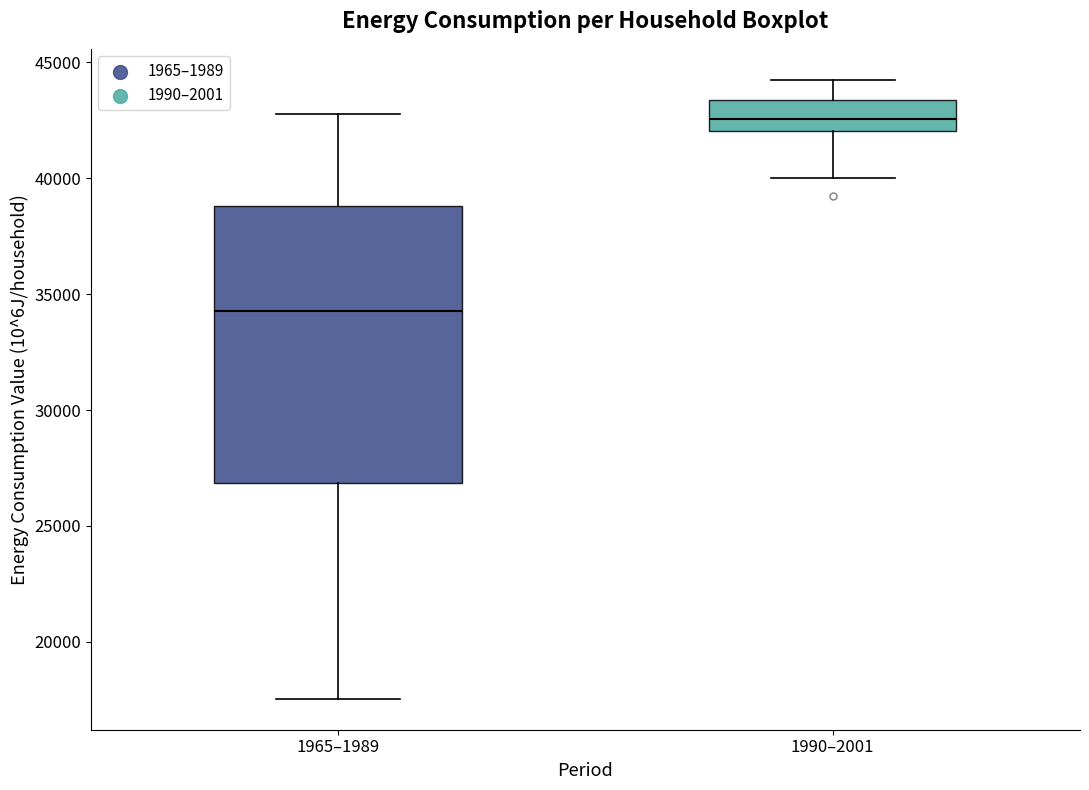

Reading left to right, read every box against the y-axis: the position of its median line, the range the box covers, and the ends of its whiskers. The values are not printed on the chart, so give them approximately, as read against the axis.

1965–1989: median 34500, box 27000 to 39000, whiskers 17500 to 43000
1990–2001: median 42500, box 42000 to 43500, whiskers 40000 to 44500